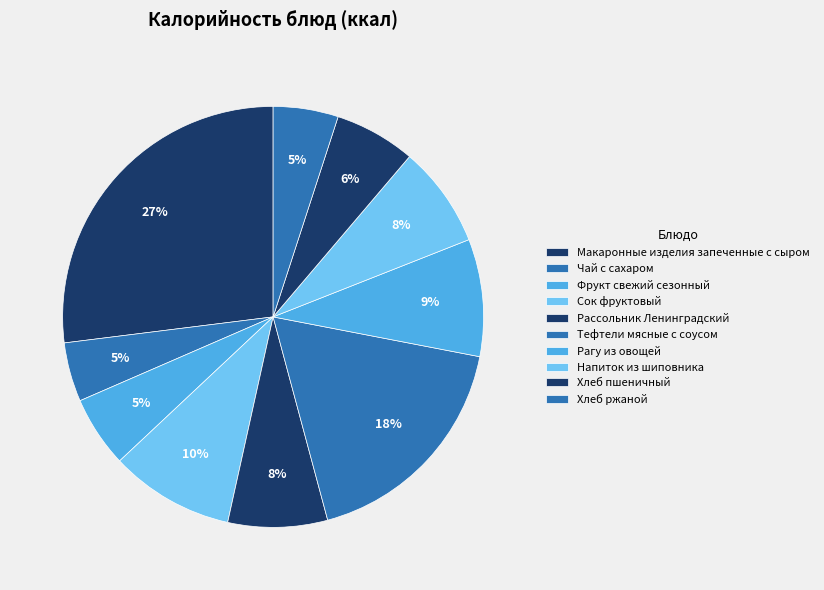

What is the change in value from Сок фруктовый to Рагу из овощей?

-7.0